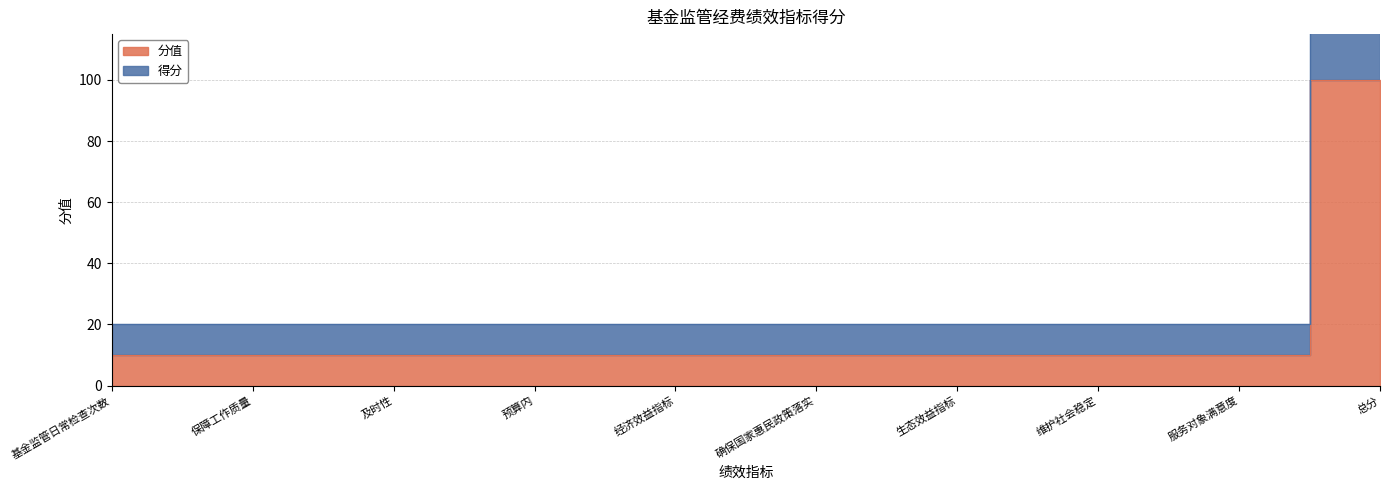

What is the highest value of the 得分 series?

200